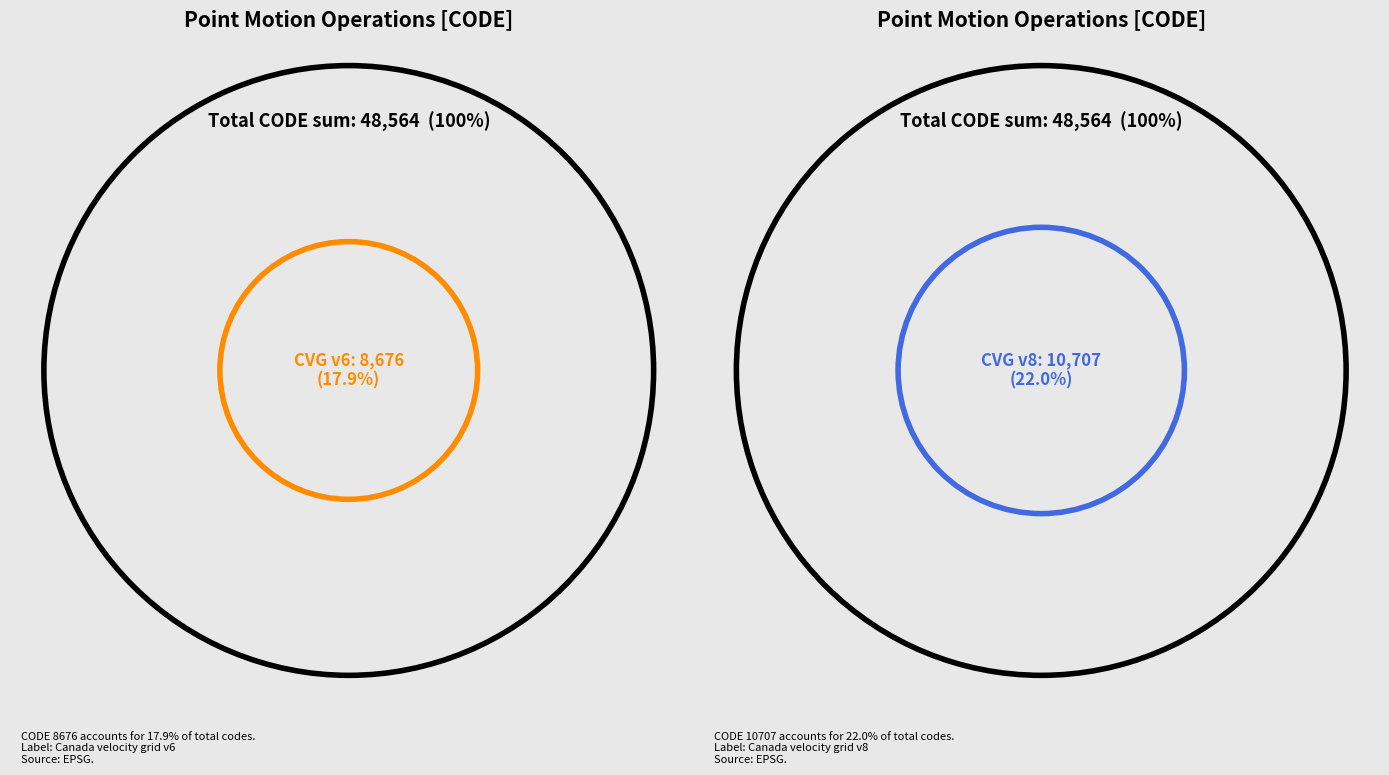

To the nearest percent, what is the difference between the largest and smallest slice percentages?

4%